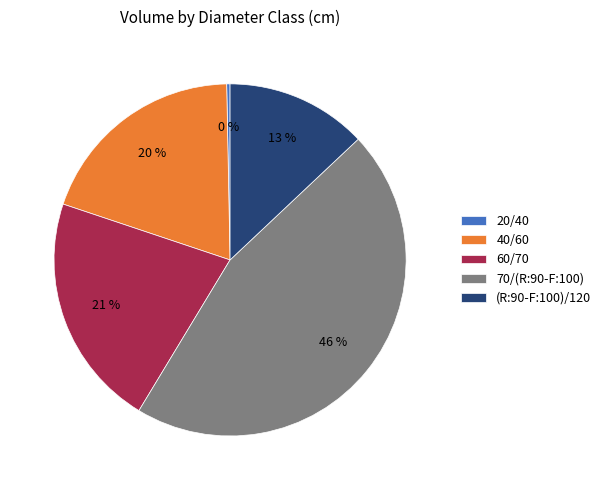

Which has a higher value, 40/60 or (R:90-F:100)/120?

40/60